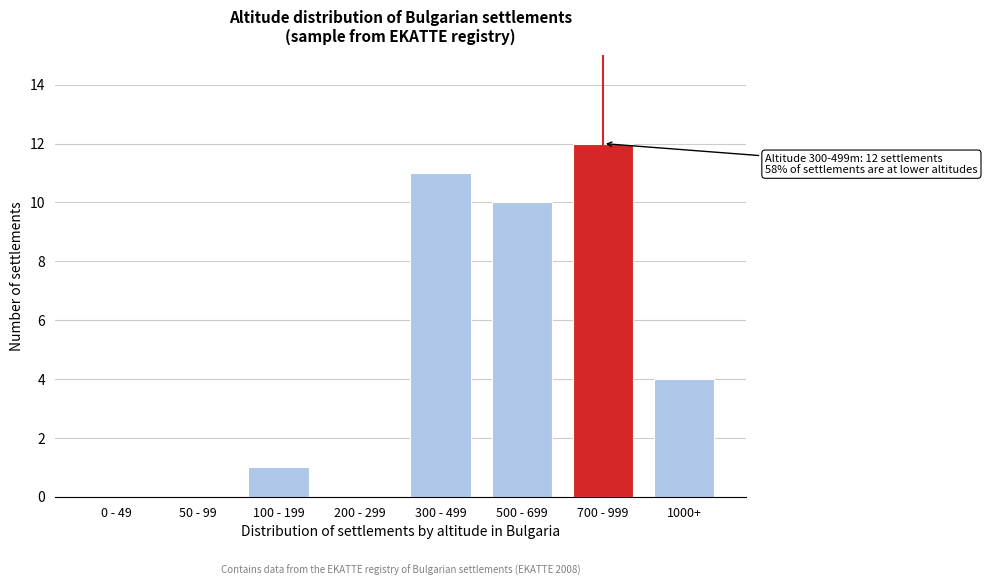

Reading left to right, what are all the values shown in this chart?

0 - 49=0	50 - 99=0	100 - 199=1	200 - 299=0	300 - 499=11	500 - 699=10	700 - 999=12	1000+=4